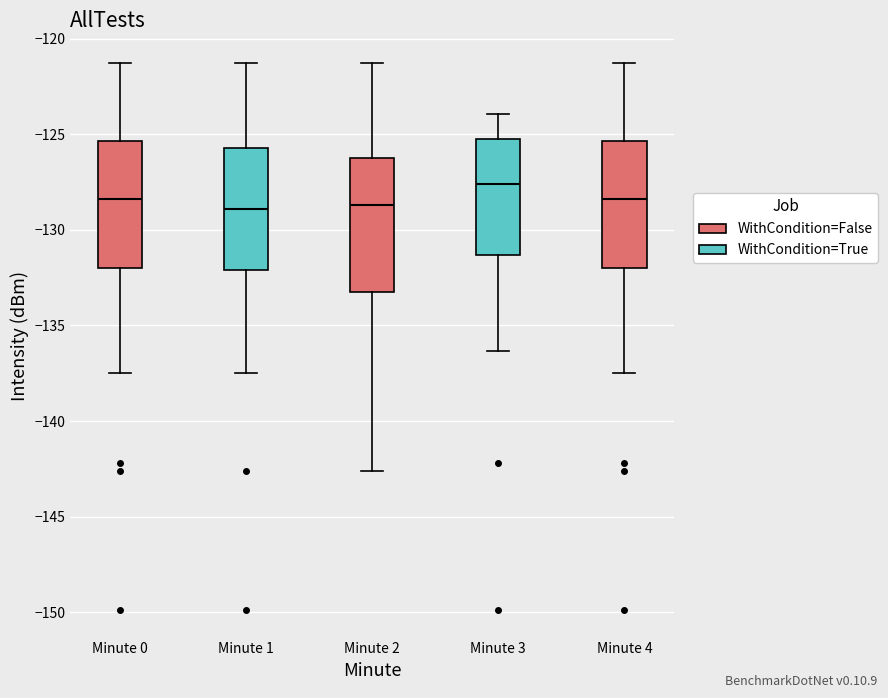

Where does the median line of the box for Minute 2 sit on the y-axis? The values are not printed on the chart, so give them approximately, as read against the axis.

-128.5